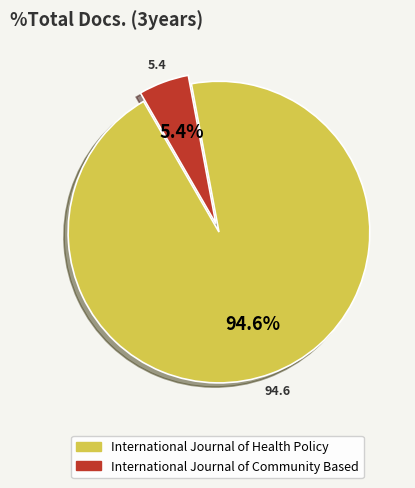

To the nearest percent, what percentage of the pie is International Journal of Health Policy?

95%